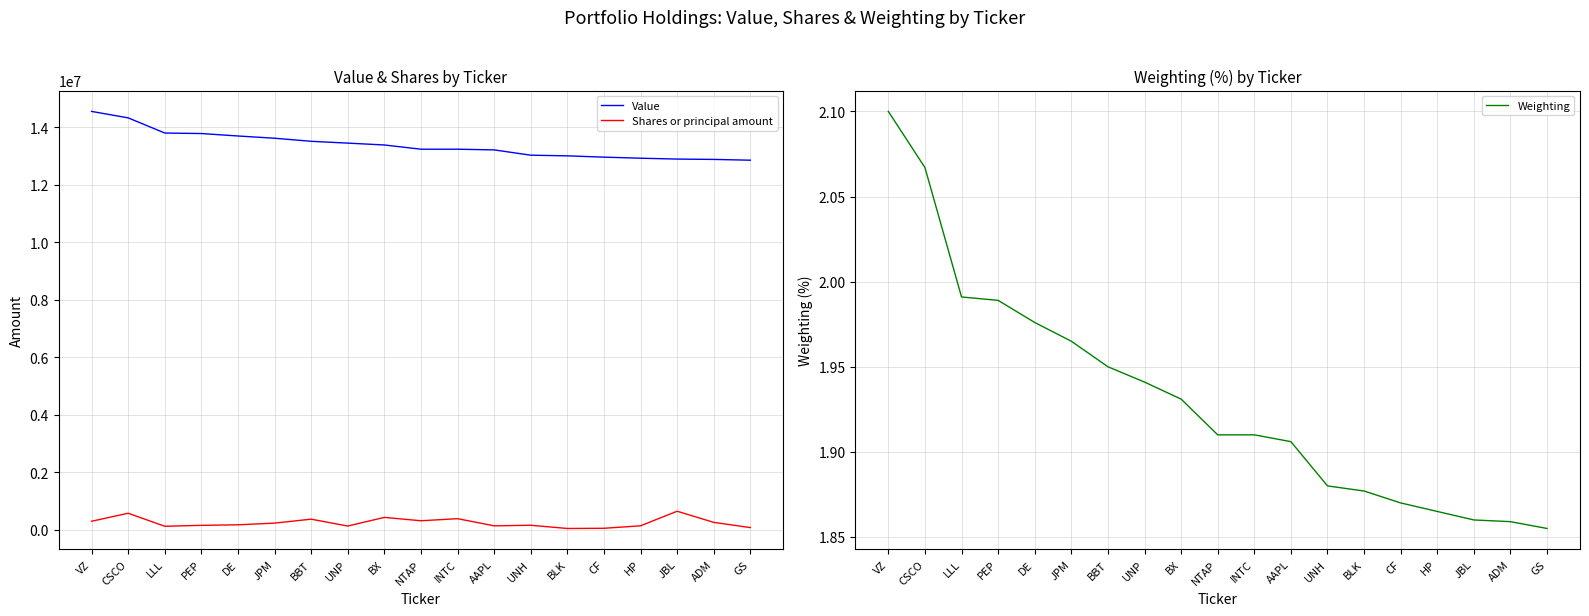

What is the difference between the highest and lowest values at PEP?

13776998.0